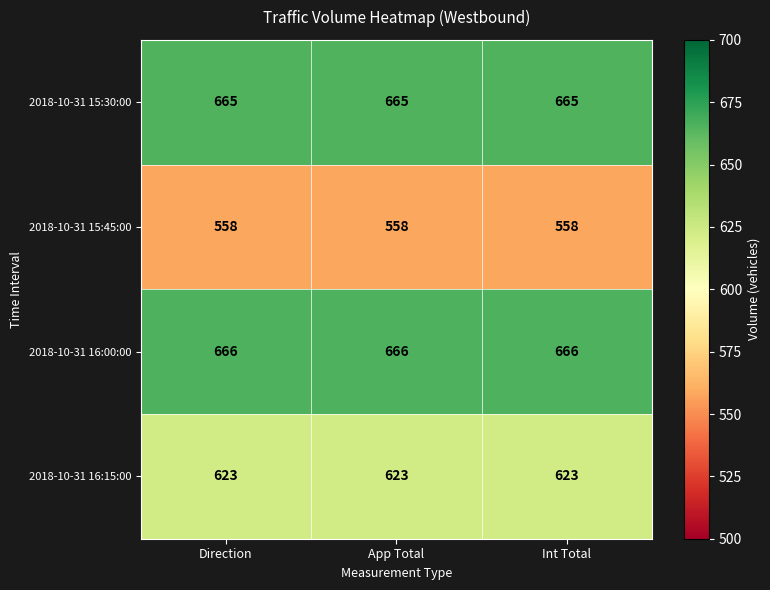

What is the total value across all series at Direction?

2512